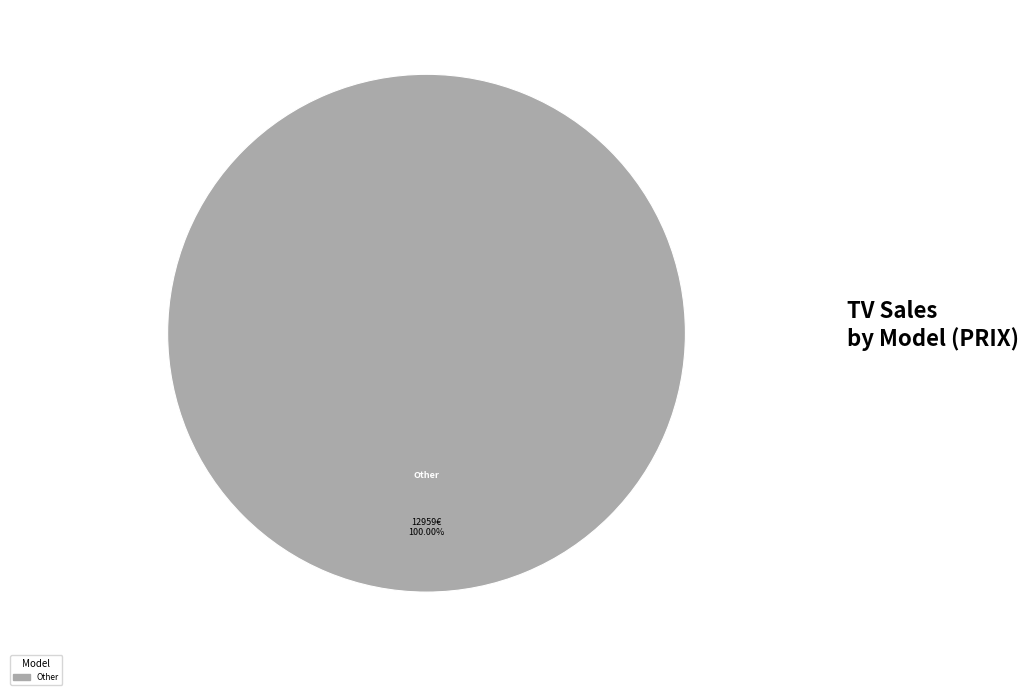

Does any single category account for the majority?

Yes